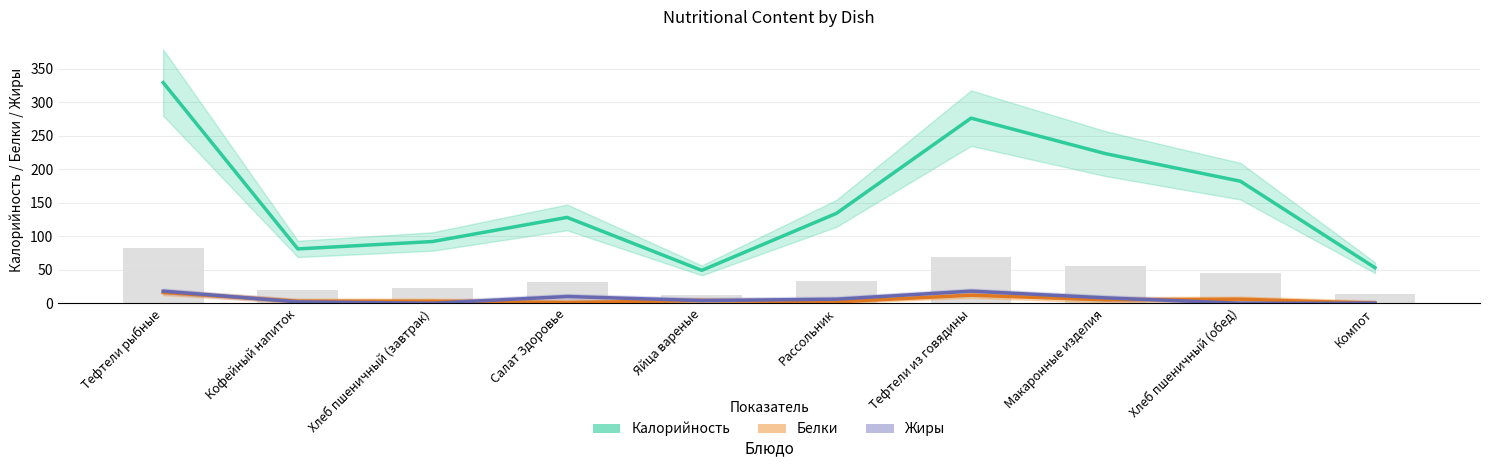

List the labels in order of Жиры value, smallest first.

Хлеб пшеничный (завтрак), Хлеб пшеничный (обед), Компот, Кофейный напиток, Яйца вареные, Рассольник, Макаронные изделия, Салат Здоровье, Тефтели рыбные, Тефтели из говядины